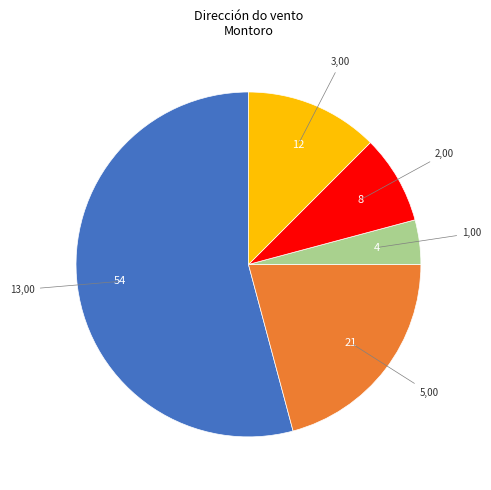

Is there any slice that represents more than half of the pie?

Yes